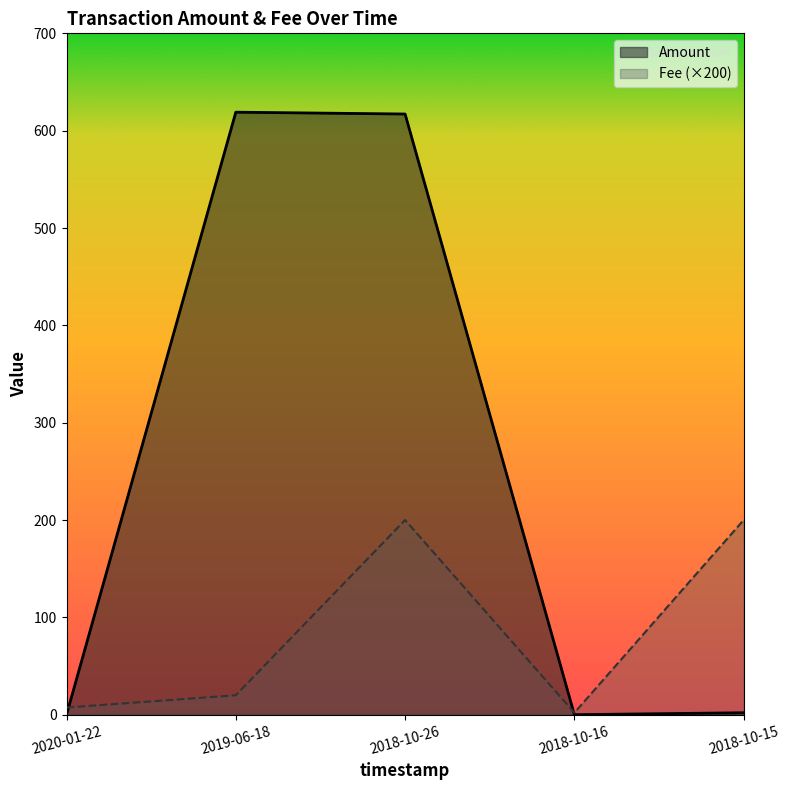

What are all the series names shown in the legend?

Amount, Fee (×200)